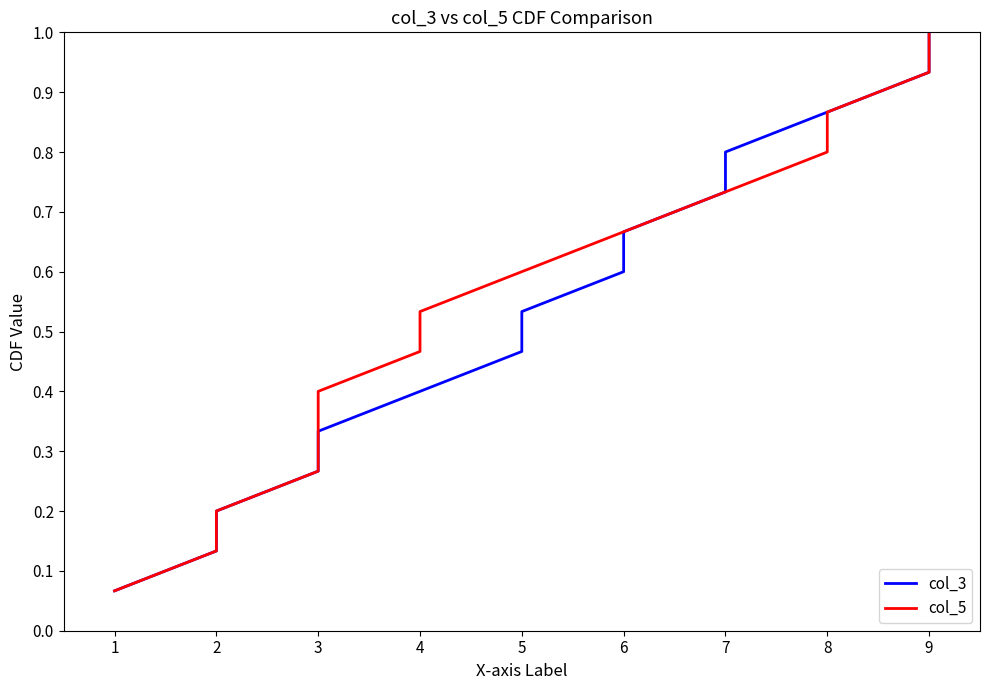

At how many categories does at least one series exceed 0?

15